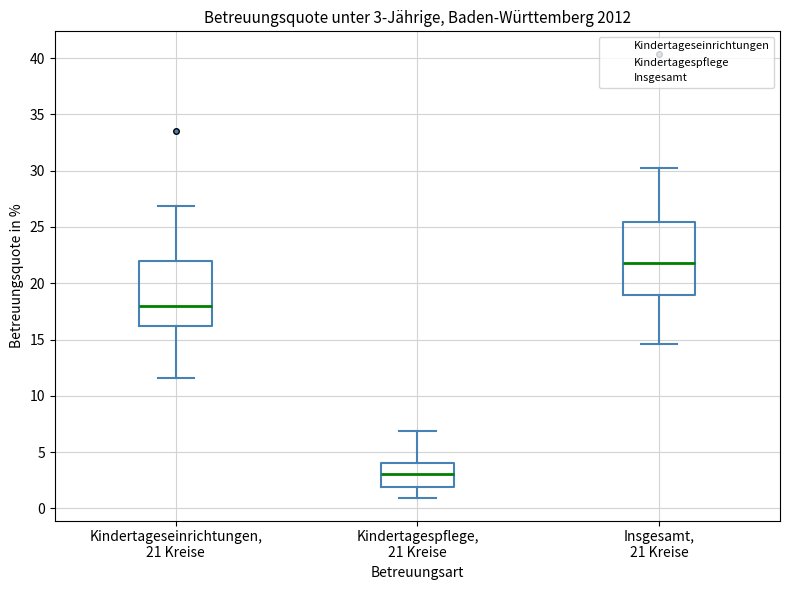

Which box's median line is the highest?

Insgesamt, 21 Kreise